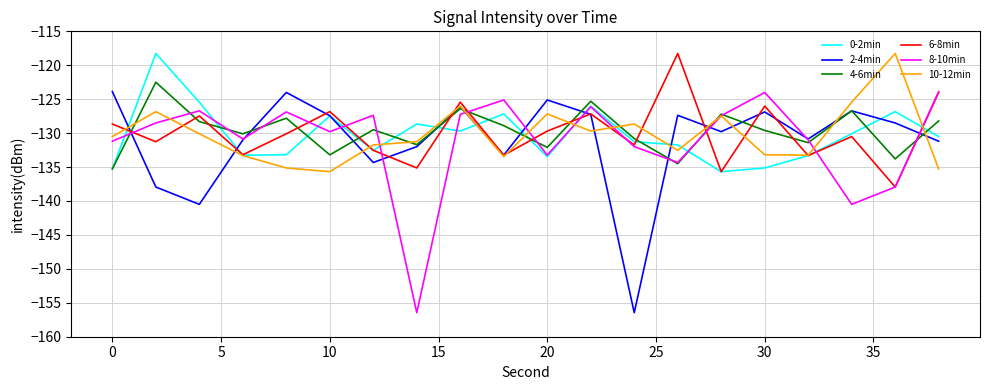

What is the highest value of the 0-2min series?

-118.3